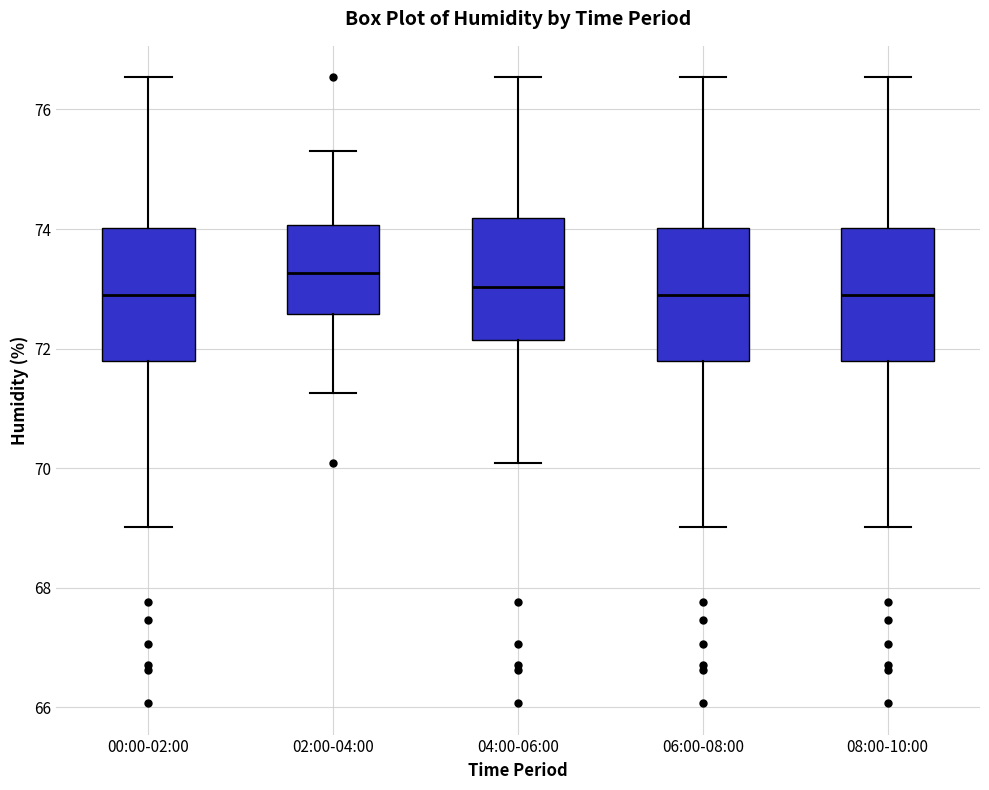

Where does the upper whisker of the box for 02:00-04:00 end on the y-axis? The values are not printed on the chart, so give them approximately, as read against the axis.

75.4